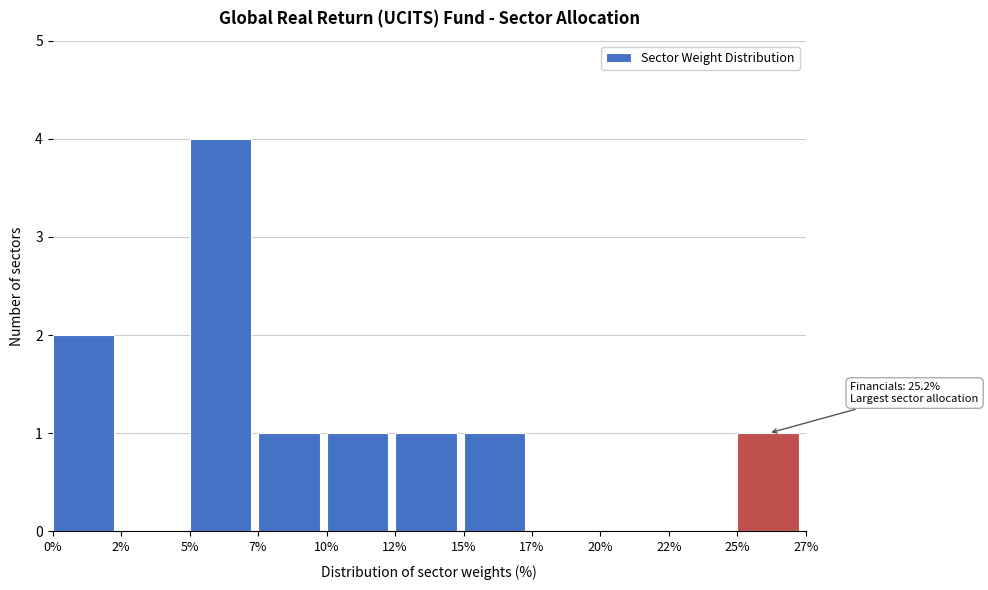

Reading right to left, extract all data points from this chart.

25%=1	22%=0	20%=0	17%=0	15%=1	12%=1	10%=1	7%=1	5%=4	2%=0	0%=2